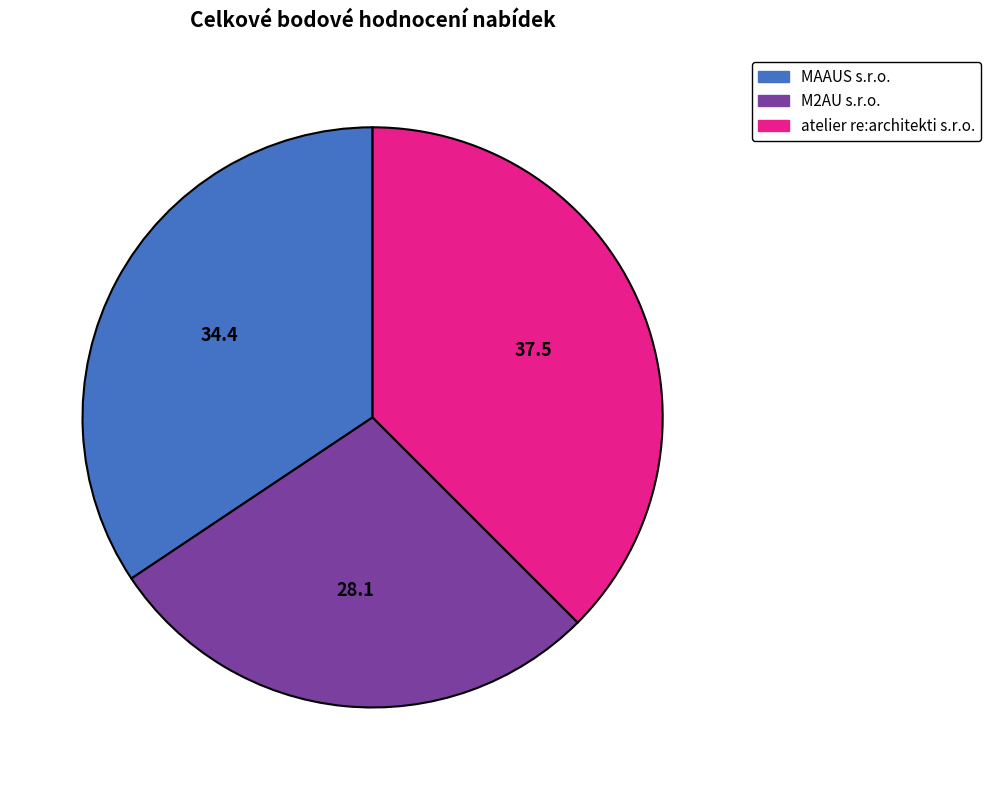

Rank the categories by value from lowest to highest.

M2AU s.r.o., MAAUS s.r.o., atelier re:architekti s.r.o.